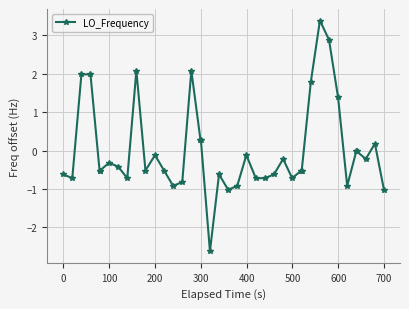

What is the difference between the maximum and minimum values?

6.0